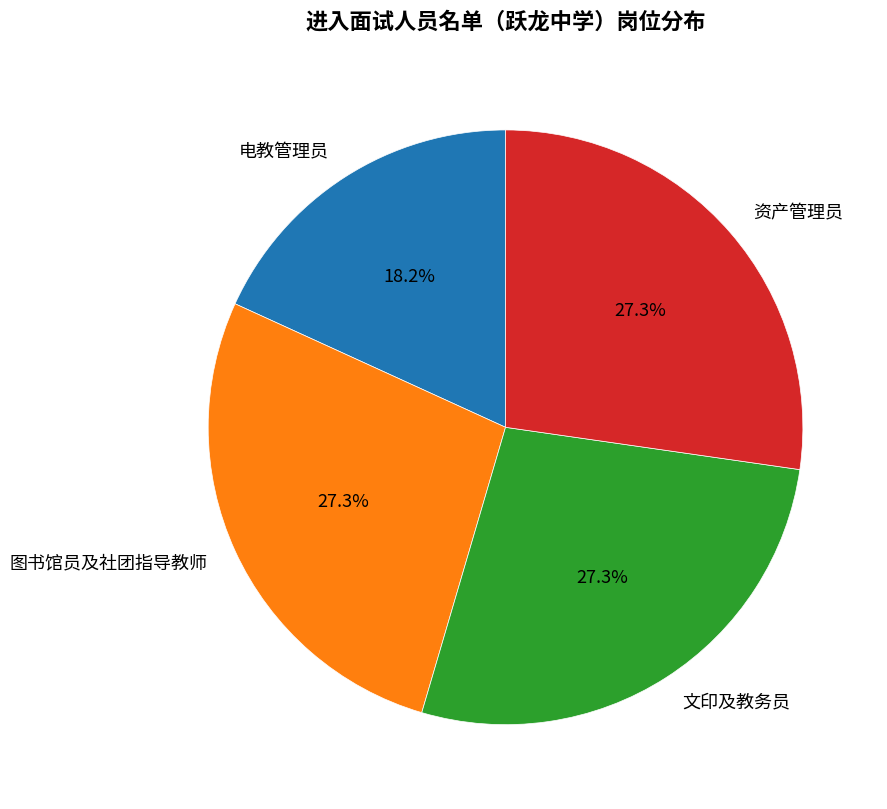

To the nearest percent, what is the average slice percentage?

25%